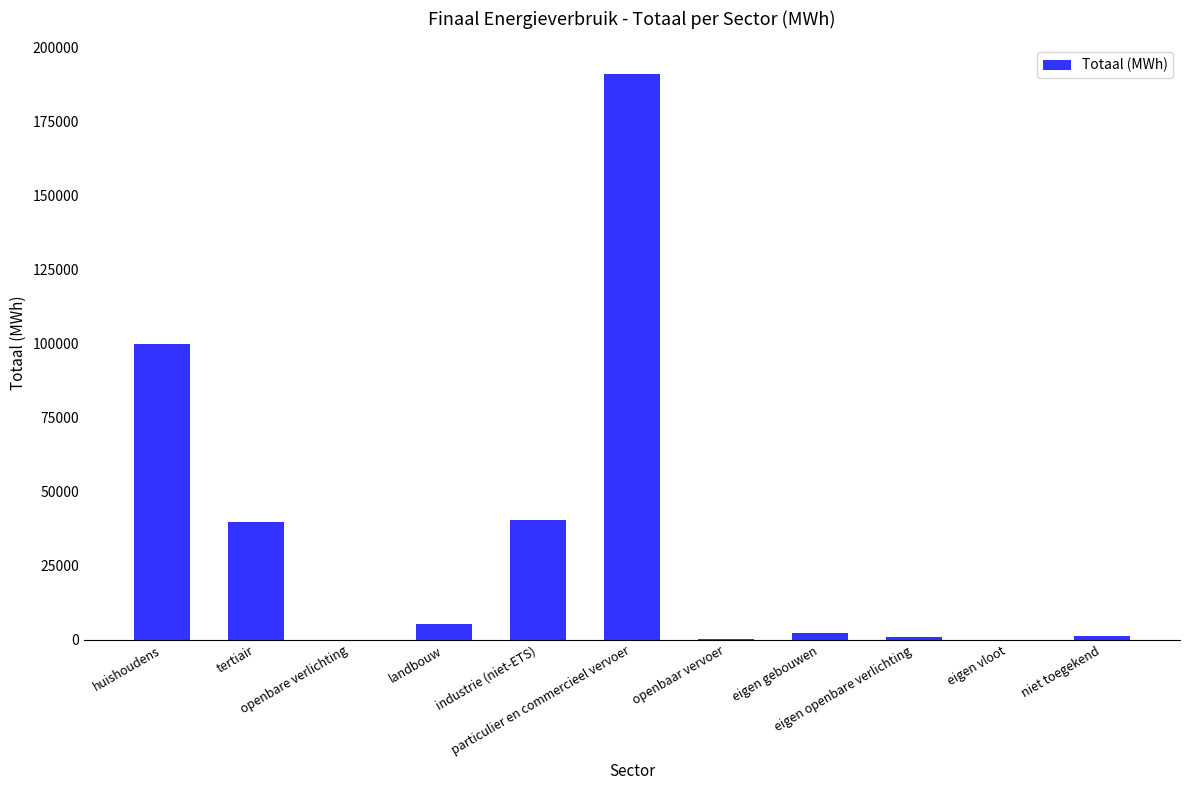

What is the maximum value shown in the chart?

191131.1